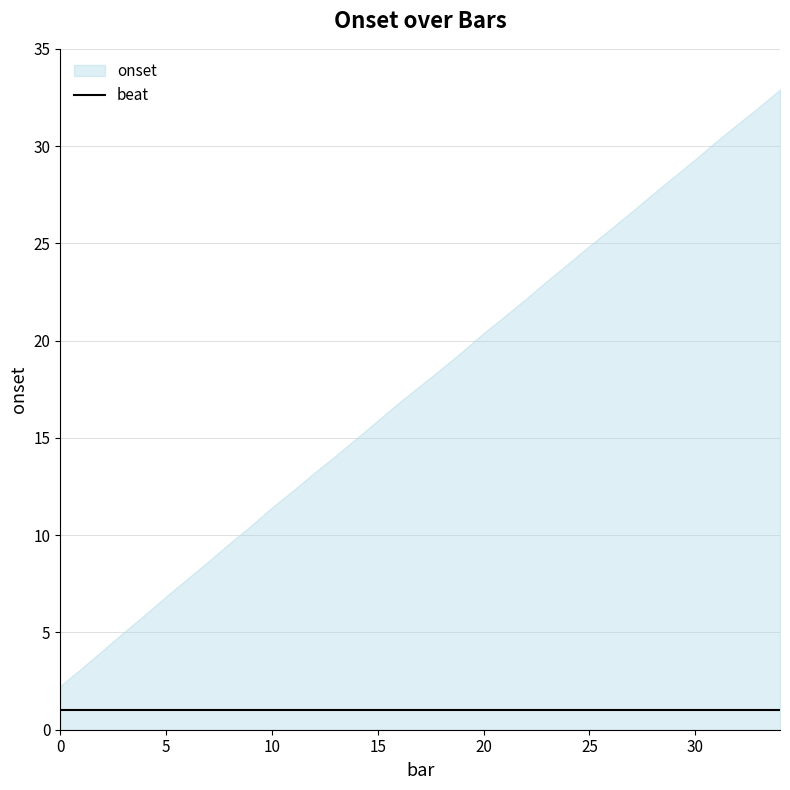

What is the smallest value displayed?

1.0